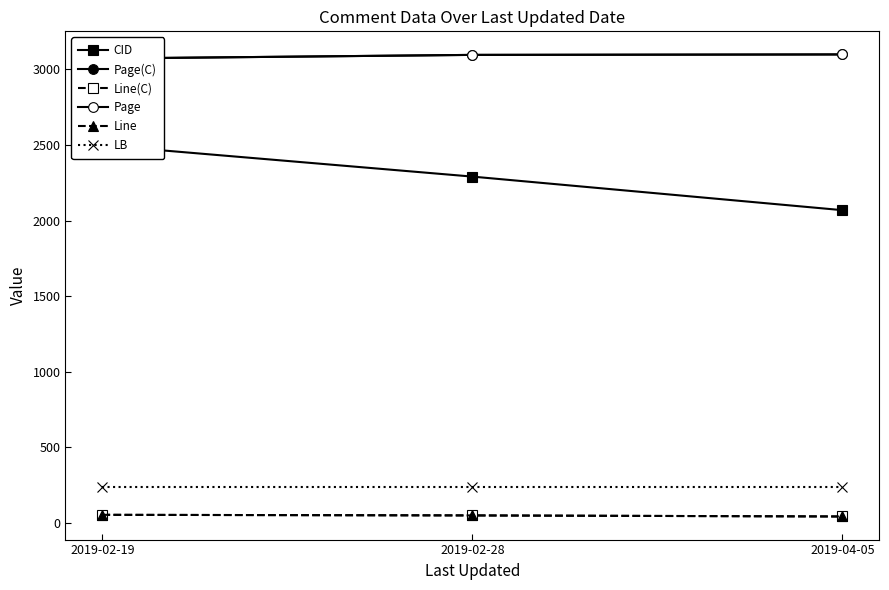

Which series has the largest total across all categories?

Page(C)